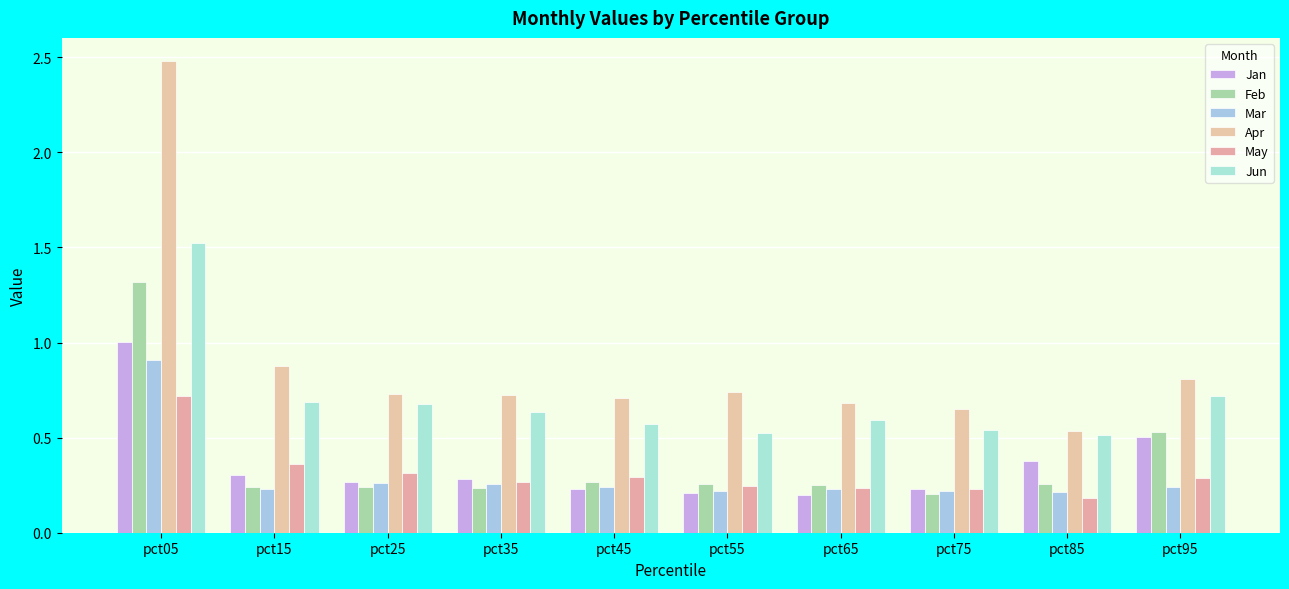

Rank the series by their maximum value, from highest to lowest.

Apr, Jun, Feb, Jan, Mar, May